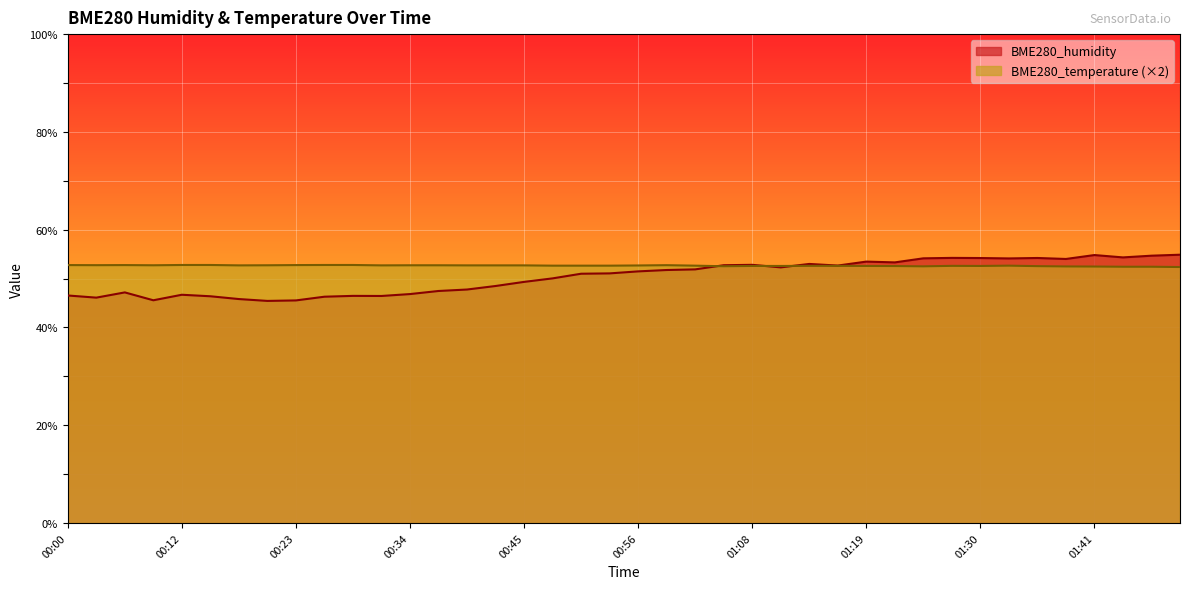

True or false: BME280_humidity has a value of 78.7 at 00:09.

False